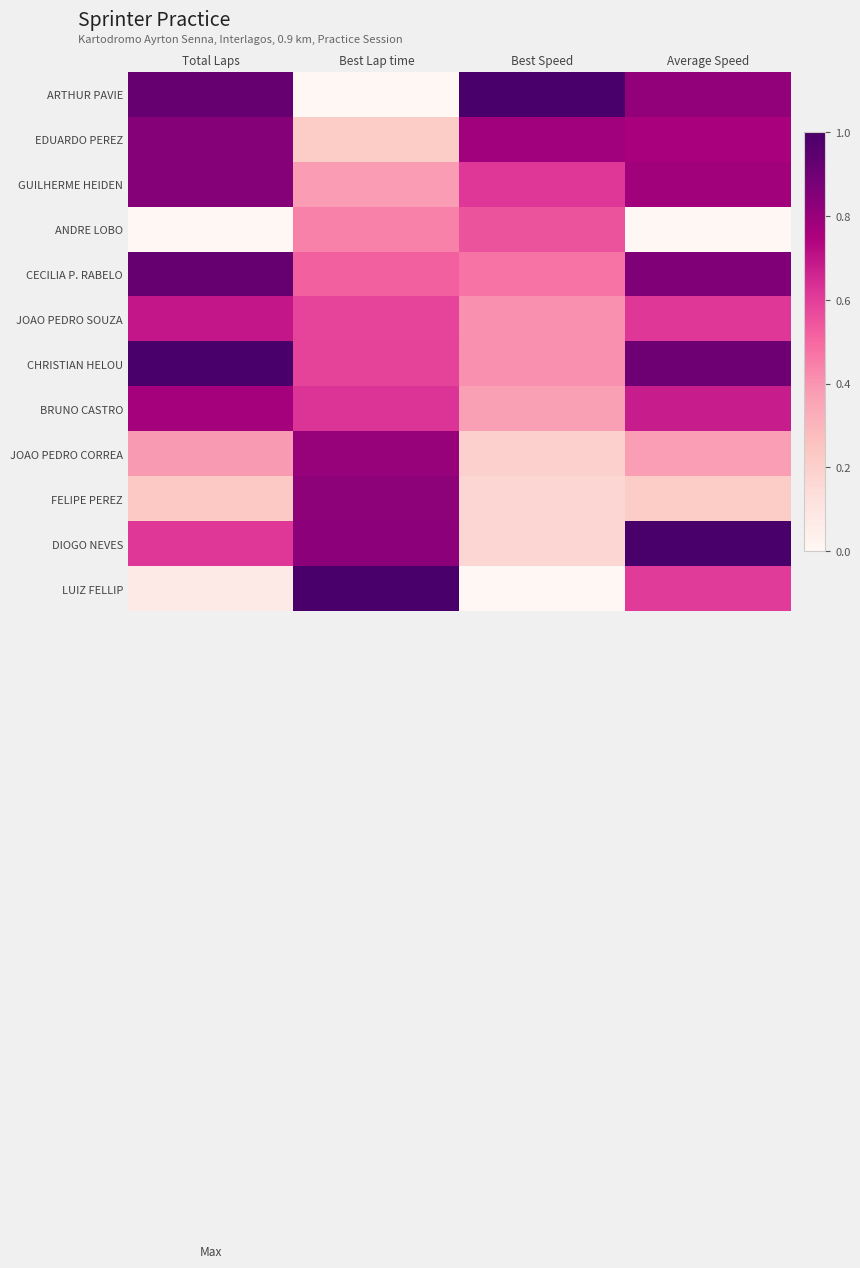

List the series in order of their peak value, lowest first.

ANDRE LOBO, JOAO PEDRO SOUZA, BRUNO CASTRO, JOAO PEDRO CORREA, FELIPE PEREZ, EDUARDO PEREZ, GUILHERME HEIDEN, CECILIA P. RABELO, ARTHUR PAVIE, CHRISTIAN HELOU, DIOGO NEVES, LUIZ FELLIP